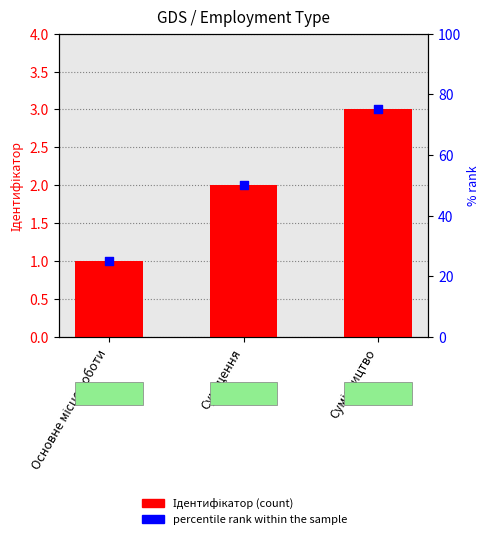

At which category is the sum across all series the highest?

Сумісництво